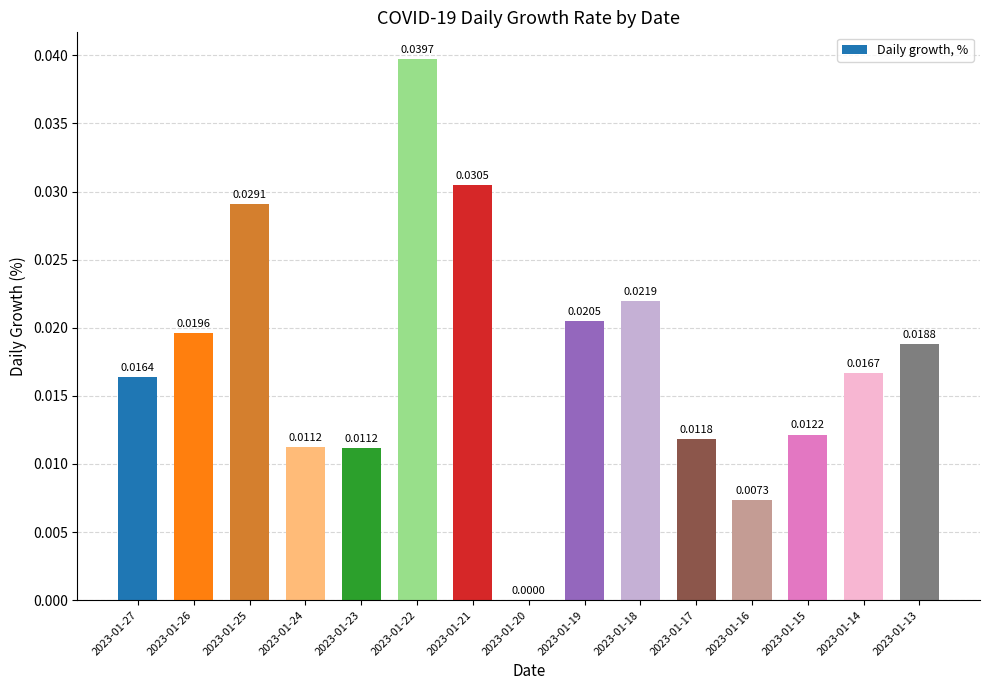

Between 2023-01-25 and 2023-01-18, which is larger?

2023-01-25